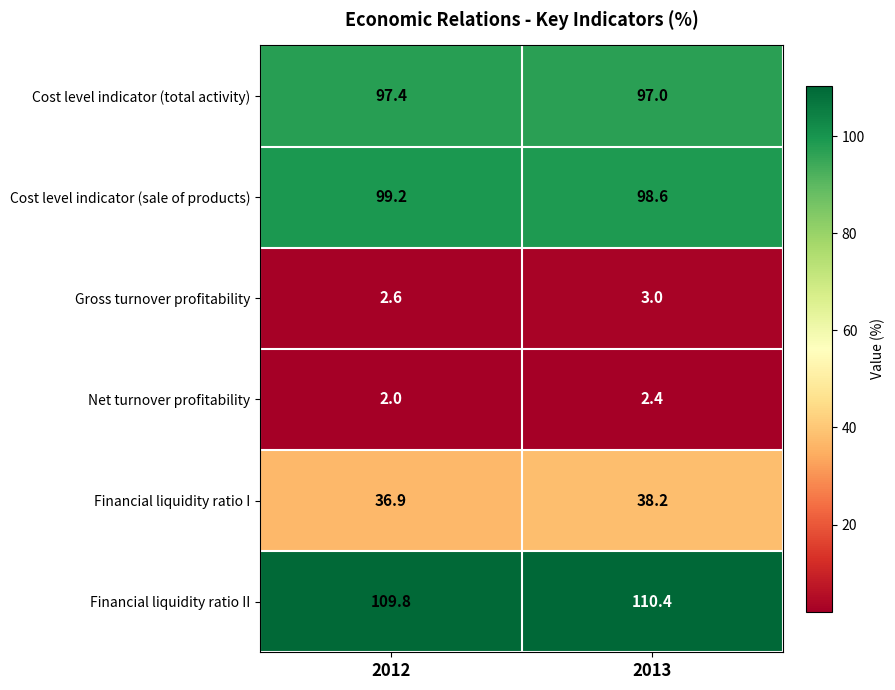

How many categories are shown in the chart?

2